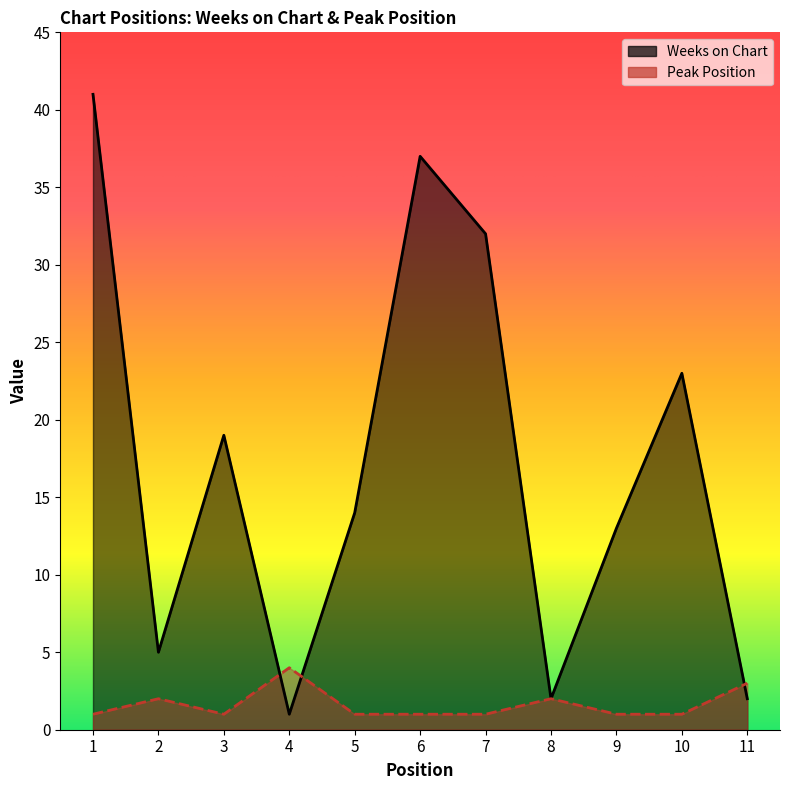

What is the difference between the Weeks on Chart values at 1 and 11?

39